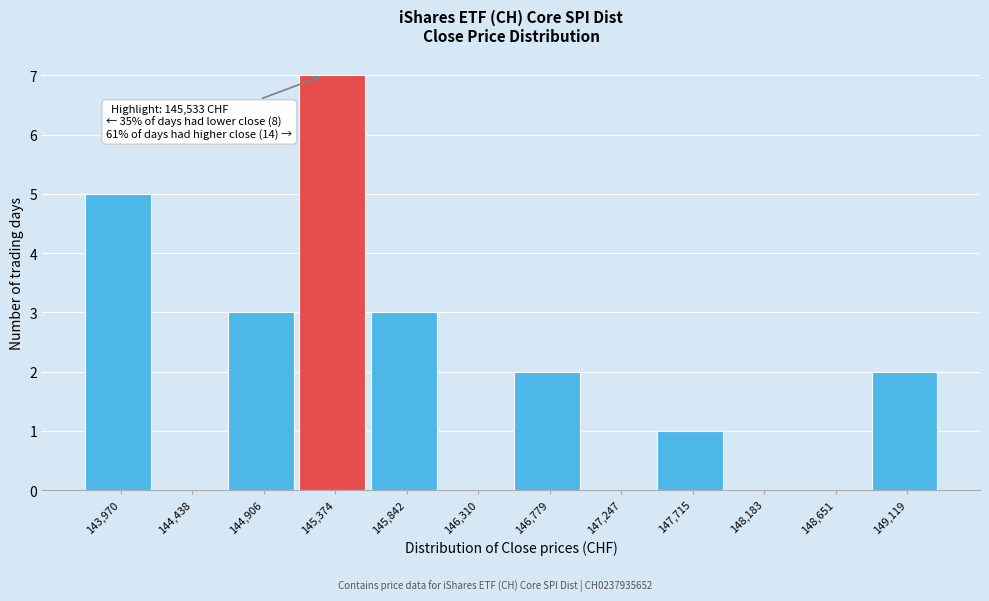

Reading left to right, what are all the values shown in this chart?

143,970=5	144,438=0	144,906=3	145,374=7	145,842=3	146,310=0	146,779=2	147,247=0	147,715=1	148,183=0	148,651=0	149,119=2